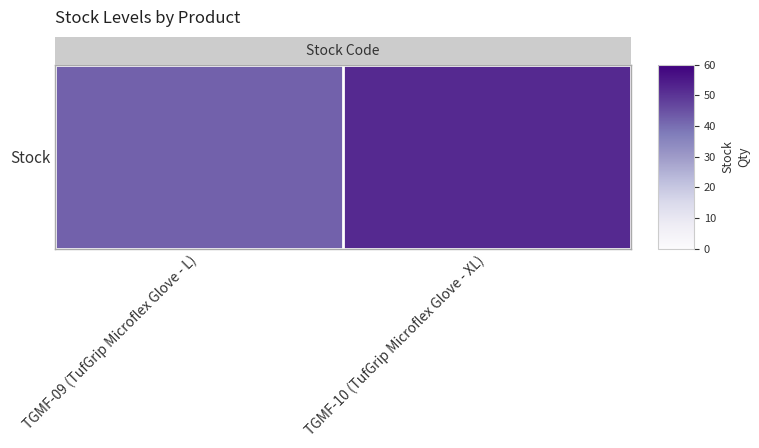

What is the difference between the maximum and minimum values?

10